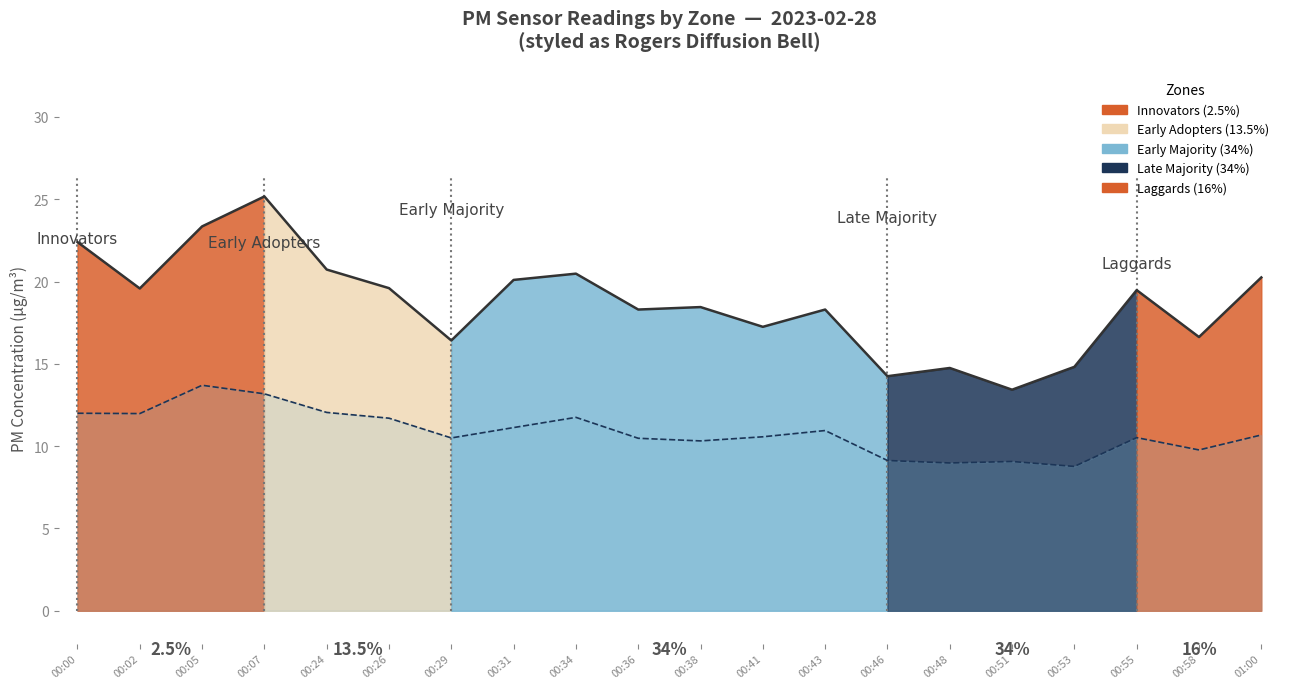

How many series are shown in this chart?

2